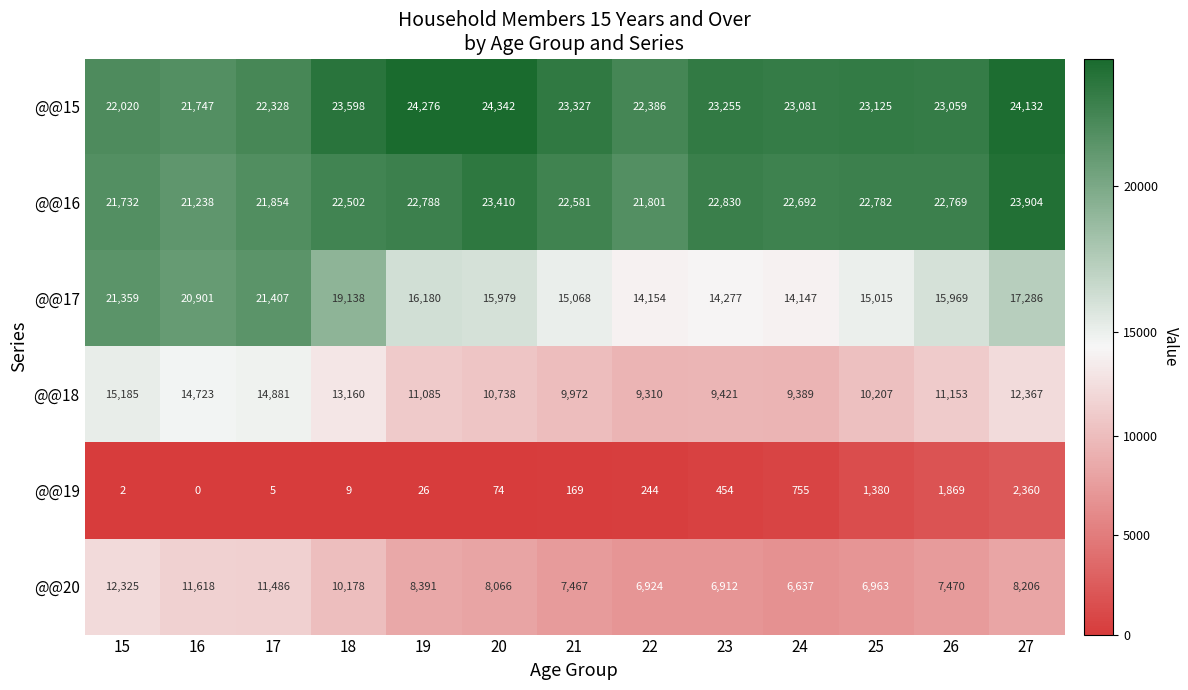

What is the sum of the @@19 values at 23 and 17?

459